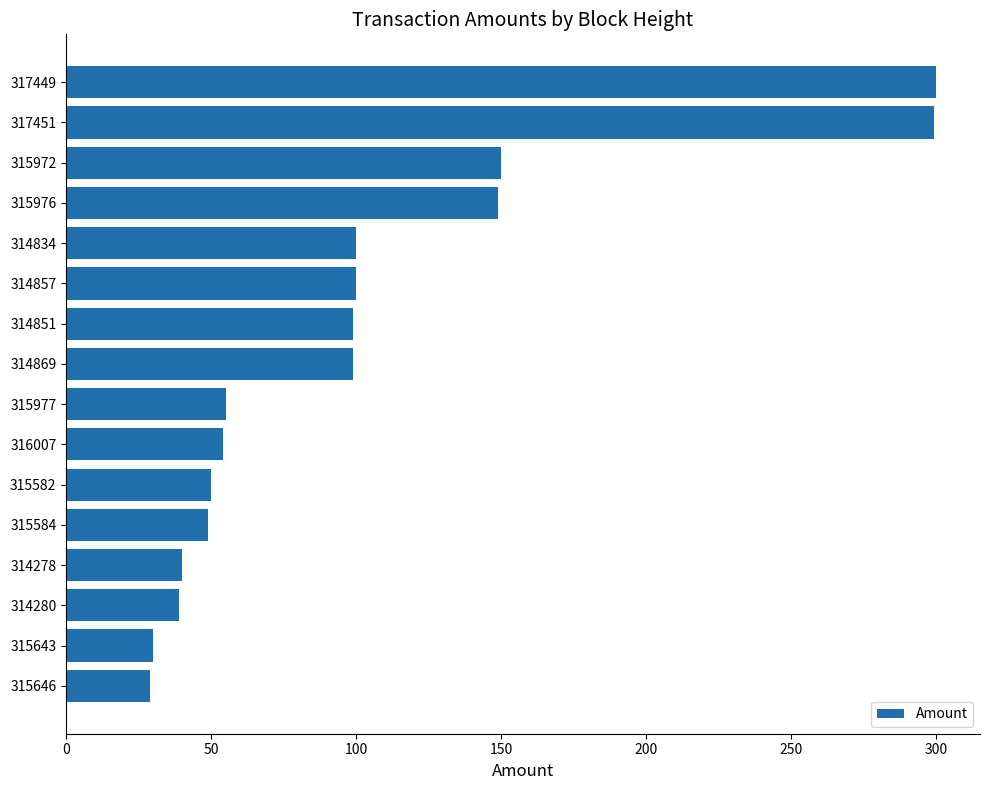

What is the difference between the maximum and minimum values?

271